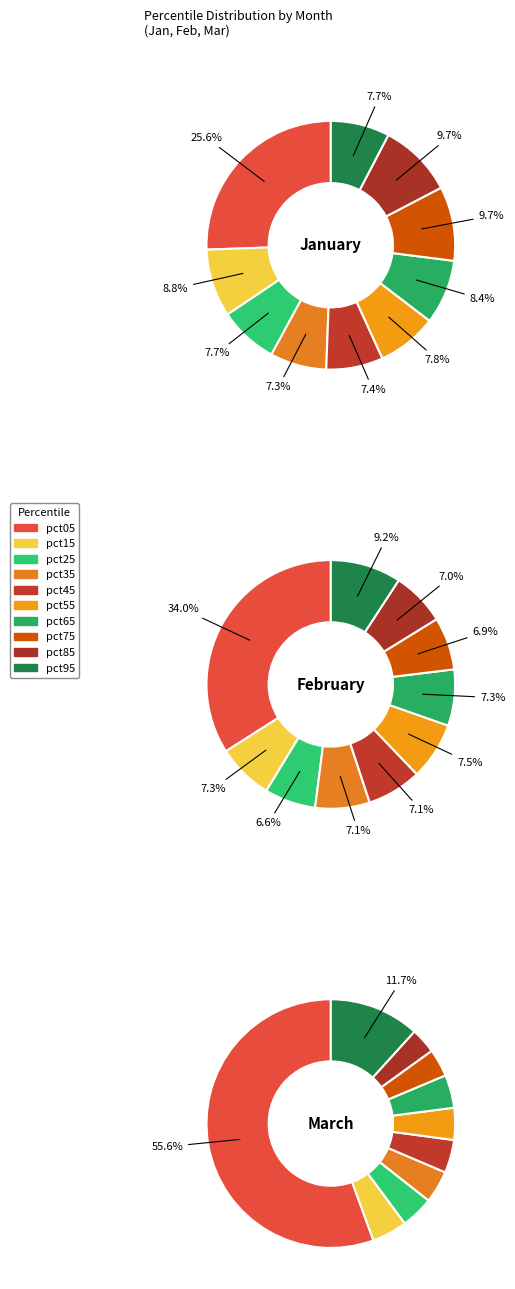

How many slices are in this pie chart?

10